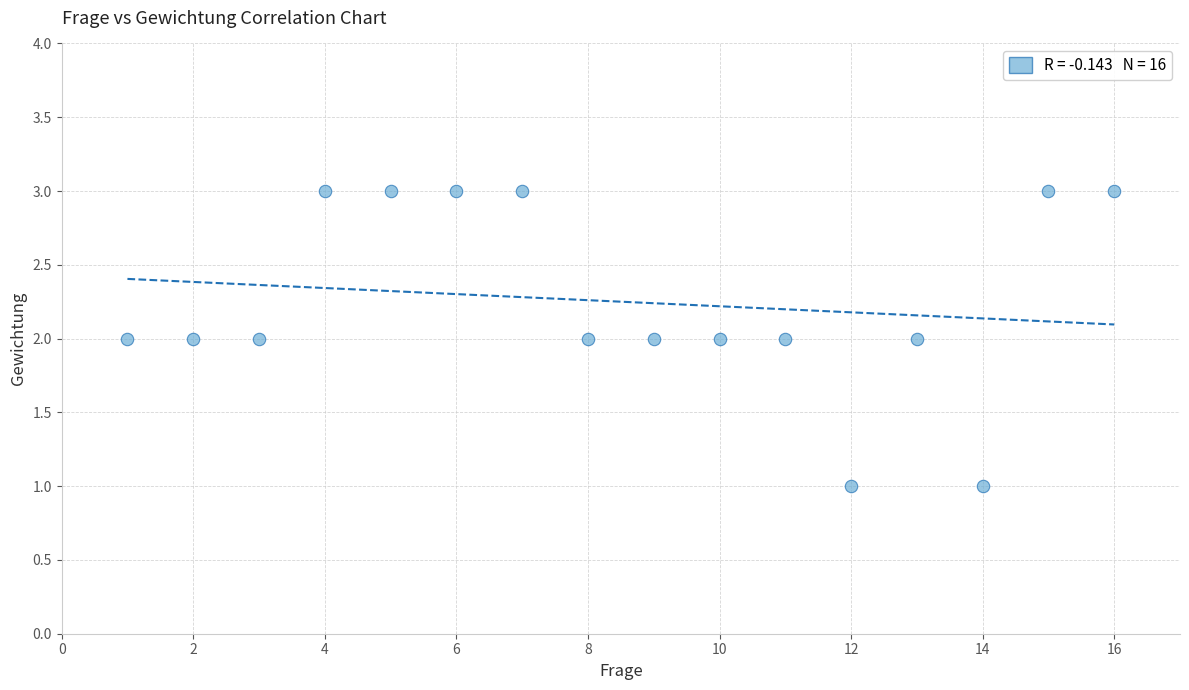

List the coordinates of all points as (Y, X) pairs, reading left to right.

(2, 1)  (2, 2)  (2, 3)  (3, 4)  (3, 5)  (3, 6)  (3, 7)  (2, 8)  (2, 9)  (2, 10)  (2, 11)  (1, 12)  (2, 13)  (1, 14)  (3, 15)  (3, 16)